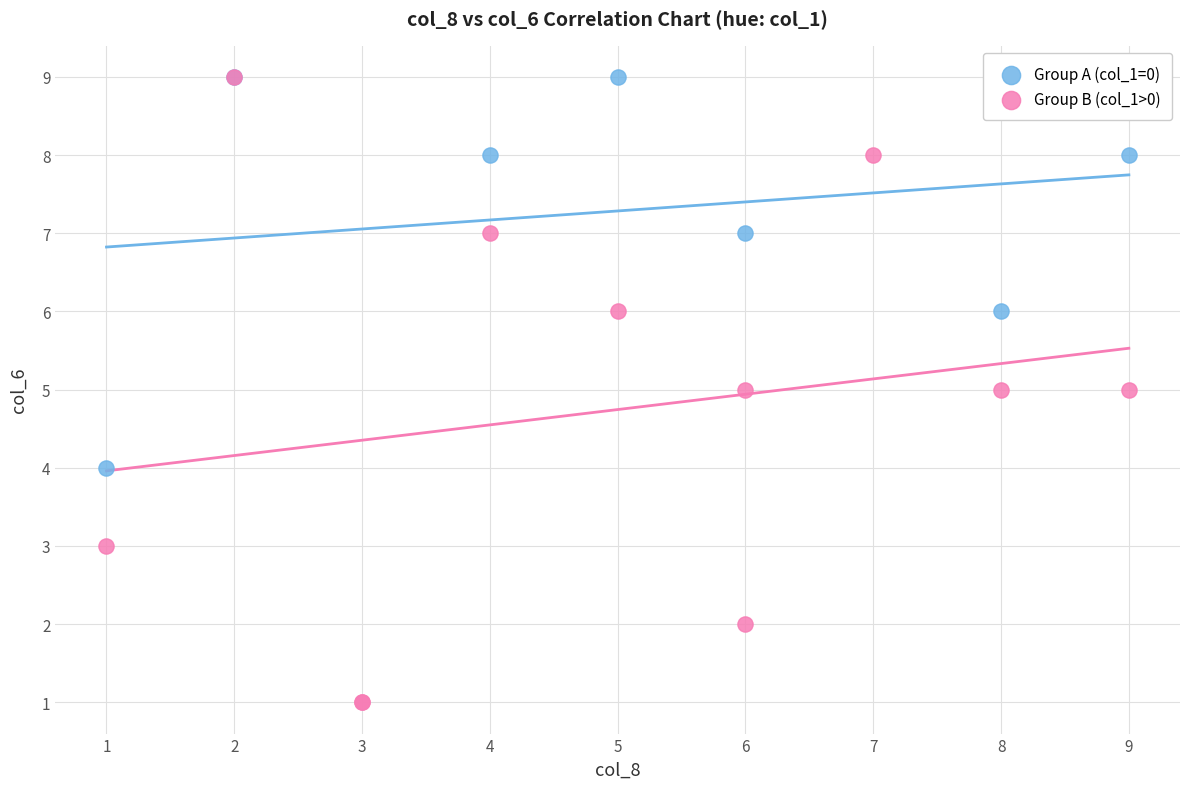

What are all the series names shown in the legend?

Group A (col_1=0), Group B (col_1>0)